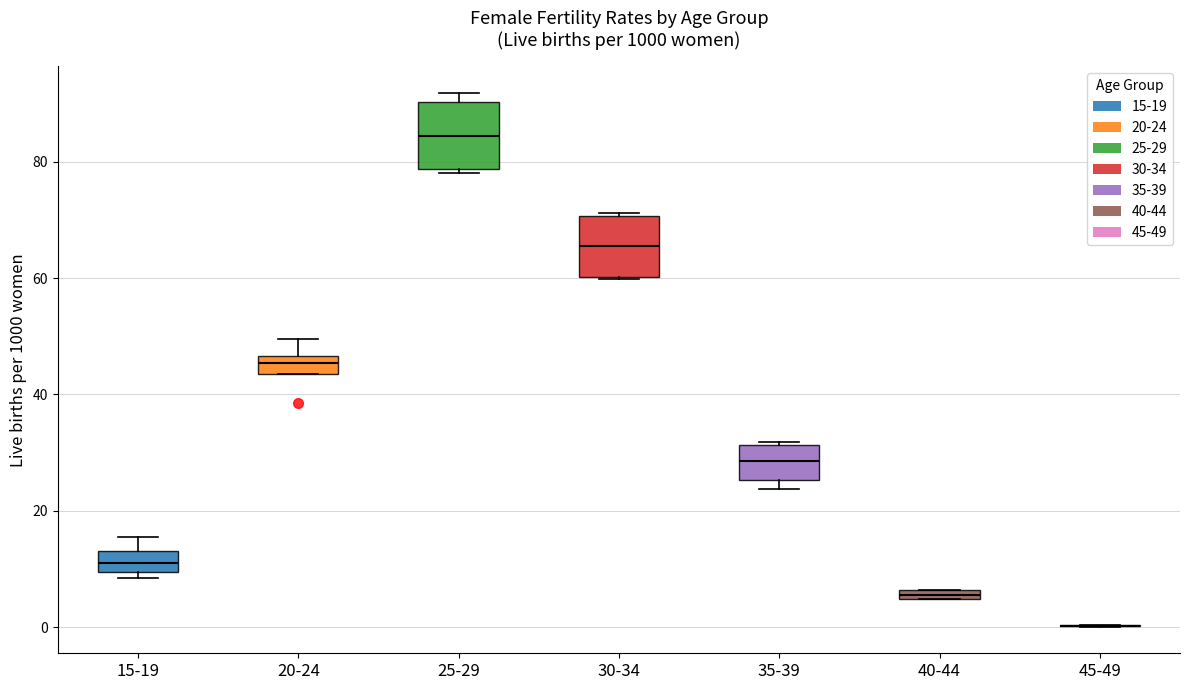

Where does the median line of the box for 25-29 sit on the y-axis? The values are not printed on the chart, so give them approximately, as read against the axis.

84